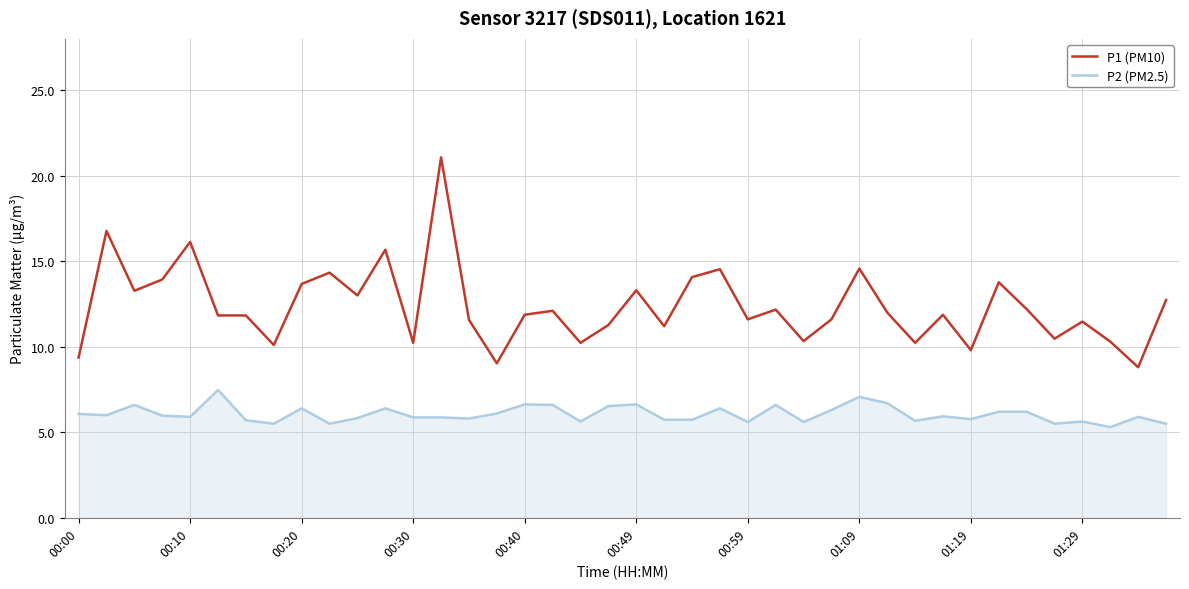

What is the maximum value shown in the chart?

21.1